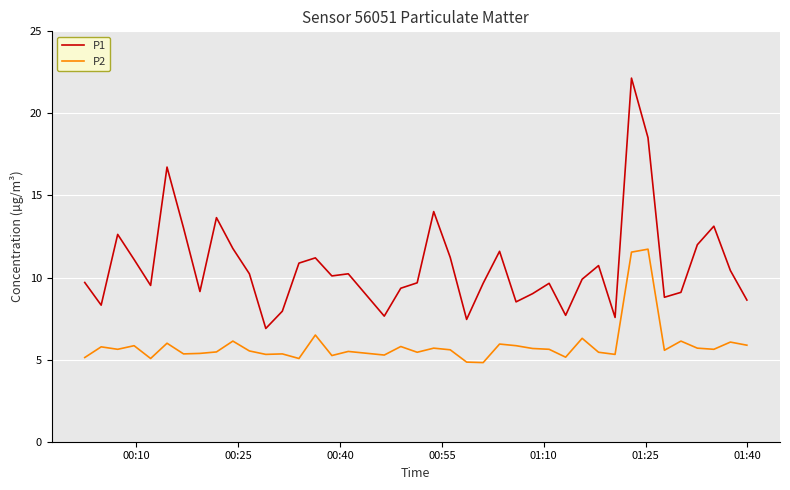

True or false: P2 and P1 intersect in this chart.

False